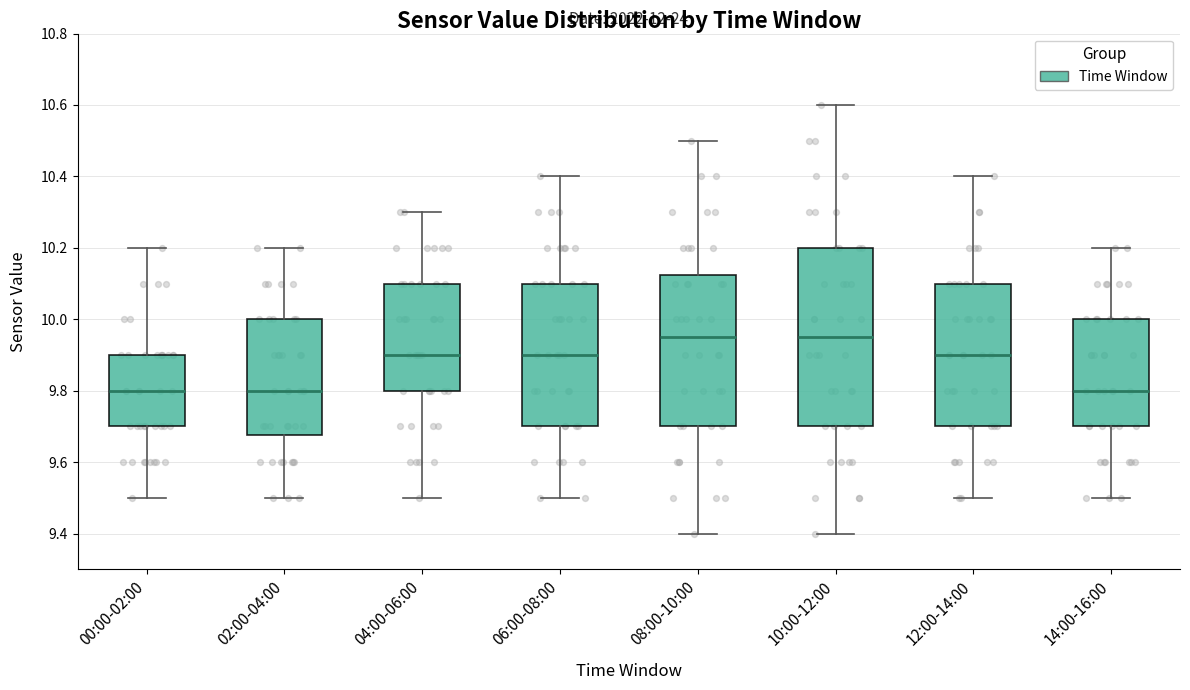

Comparing the boxes themselves (not the whiskers), which one is the tallest?

10:00-12:00